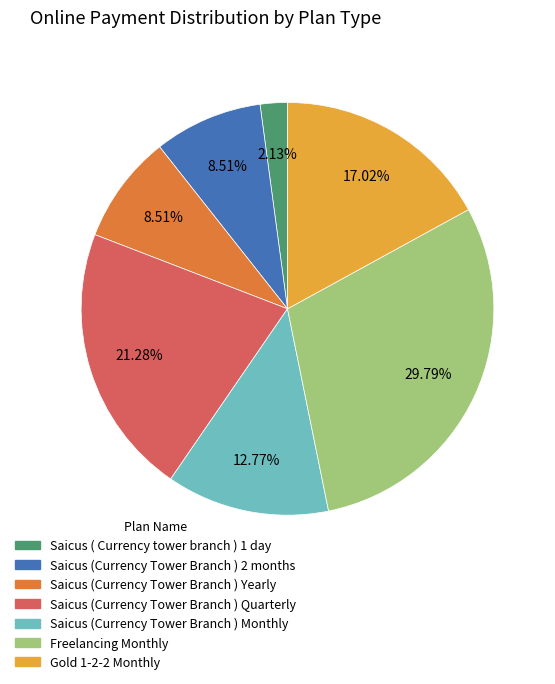

Does any single category account for the majority?

No